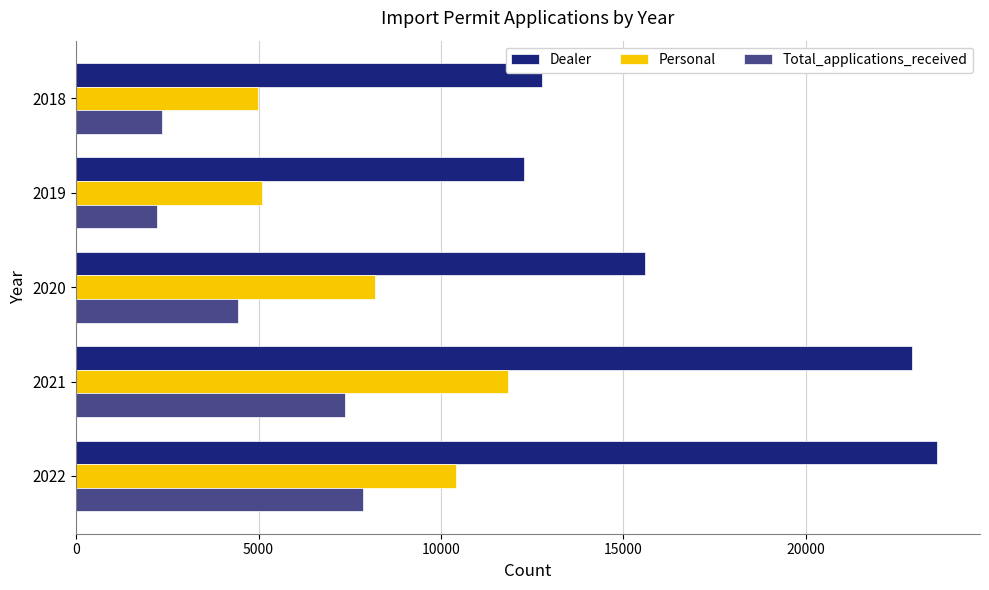

What is the difference between the maximum and minimum values in the Personal series?

6864